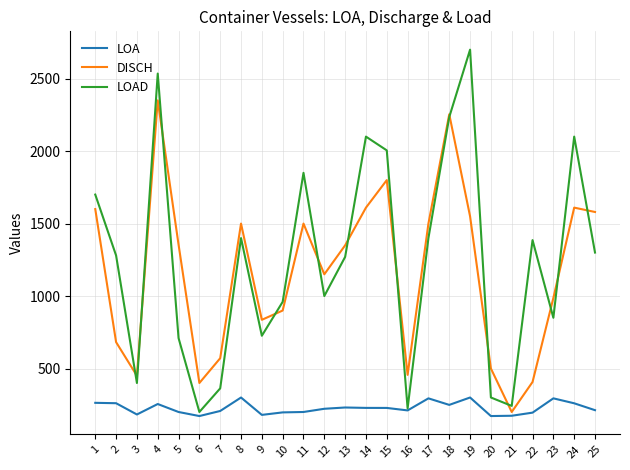

Is it true that LOA equals 114.1 at 18?

False